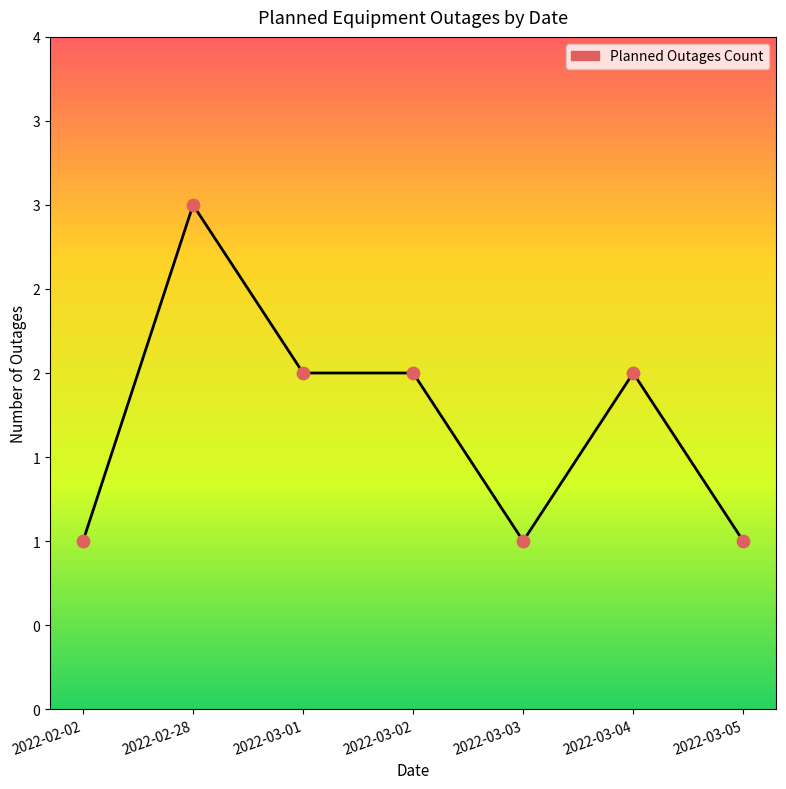

Does the chart have visible grid lines?

No